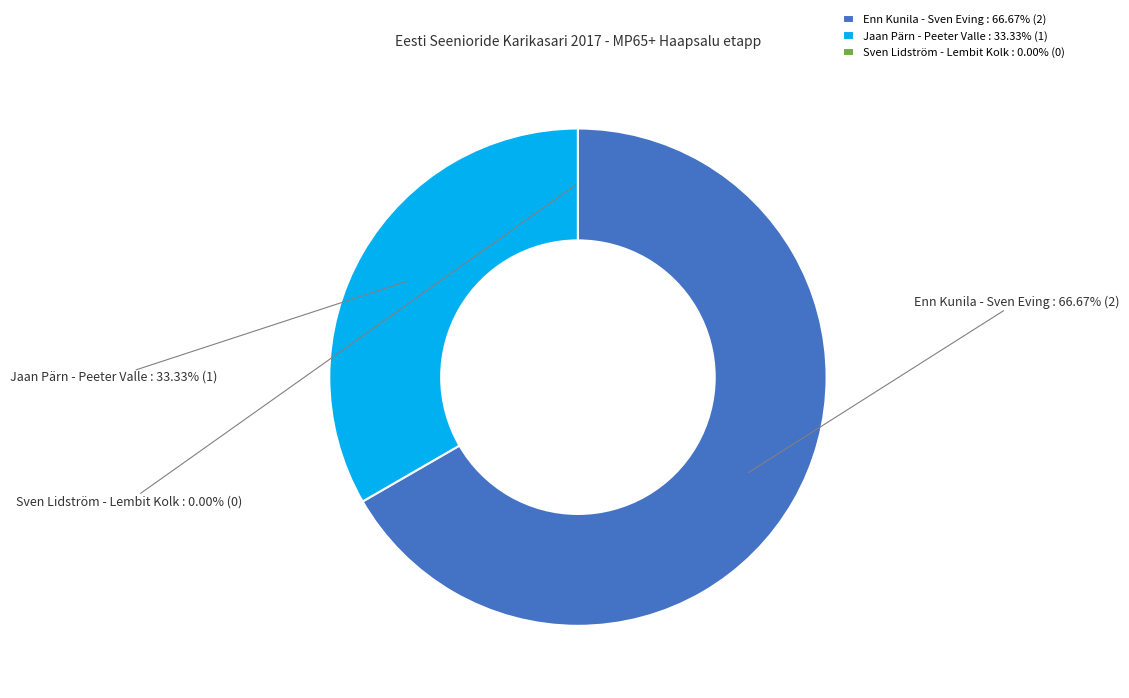

Rank the categories by value from highest to lowest.

Enn Kunila - Sven Eving, Jaan Pärn - Peeter Valle, Sven Lidström - Lembit Kolk